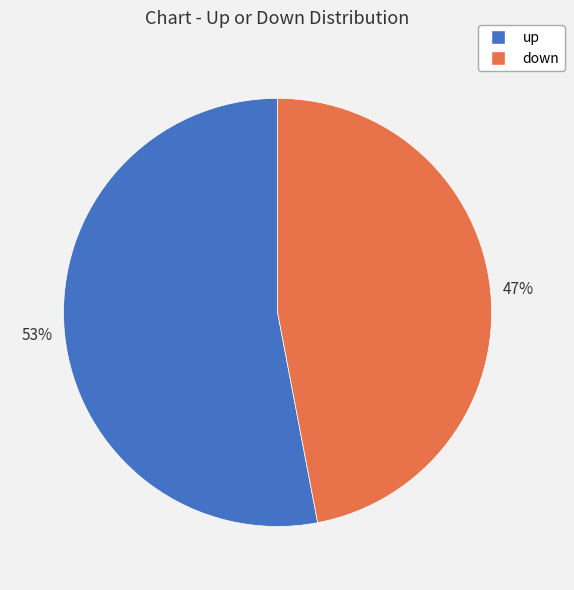

Rank the categories by value from lowest to highest.

down, up